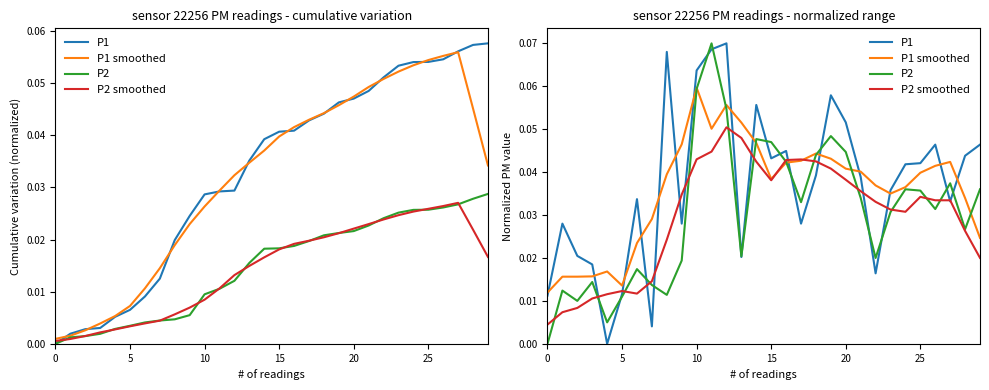

True or false: P1 and P2 smoothed cross at least once.

True